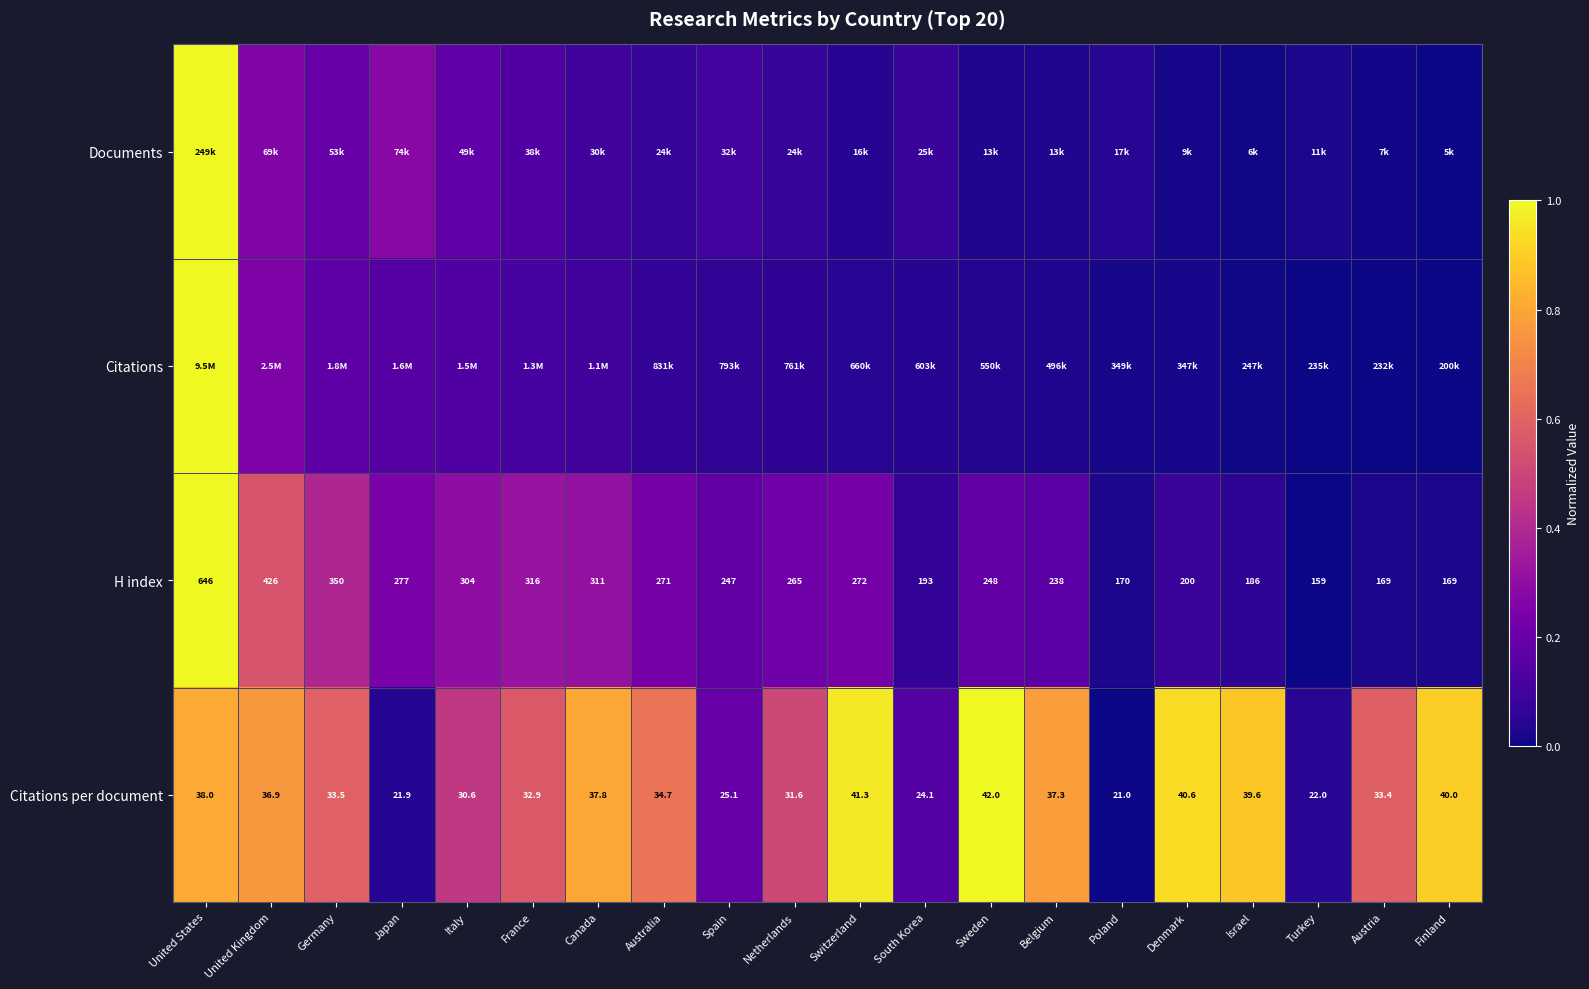

Is it true that H index equals 0.1 at Sweden?

False